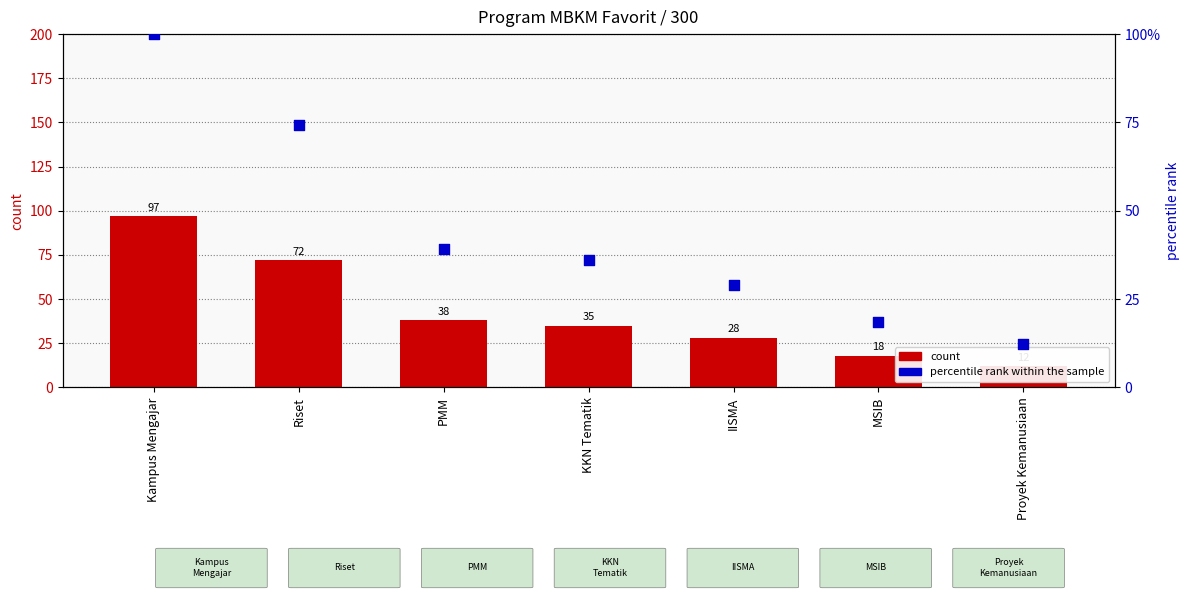

What are all the series names shown in the legend?

count, percentile rank within the sample